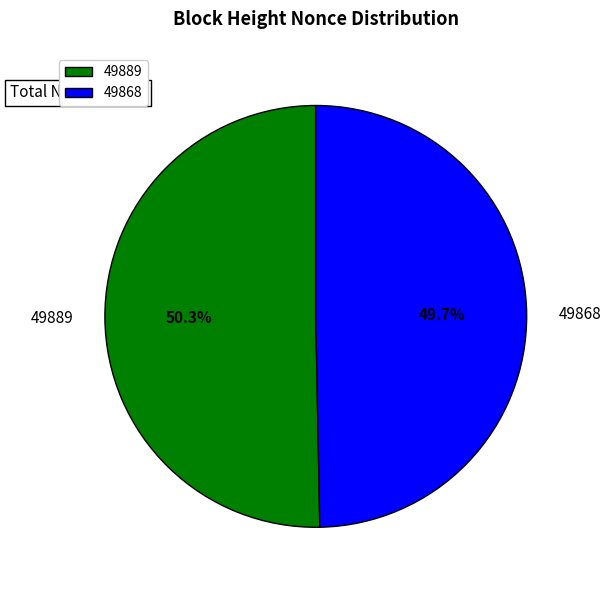

Is it true that 49889 is 39% of the pie?

False